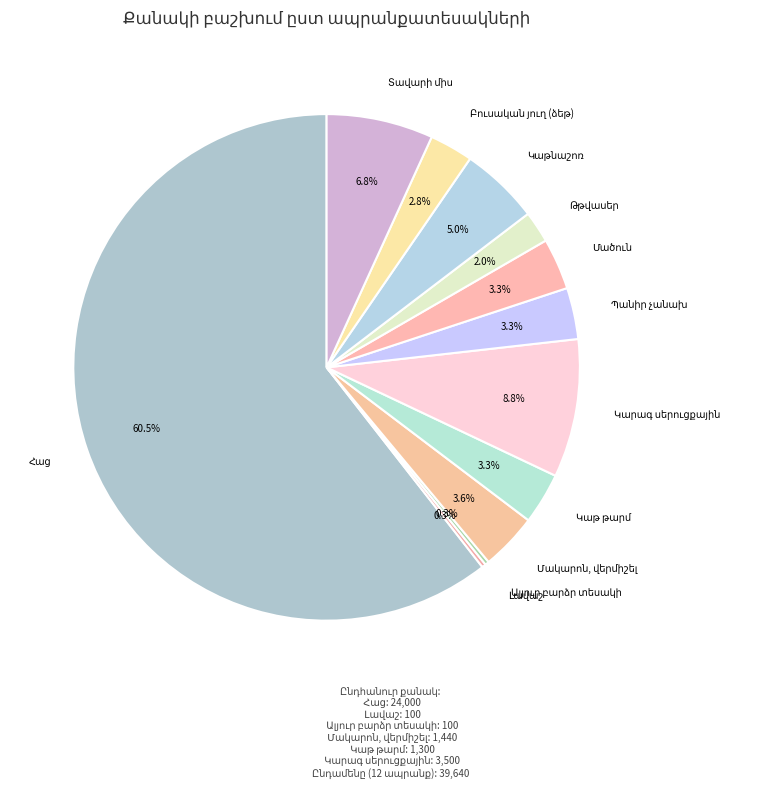

Is there any slice that represents more than half of the pie?

Yes